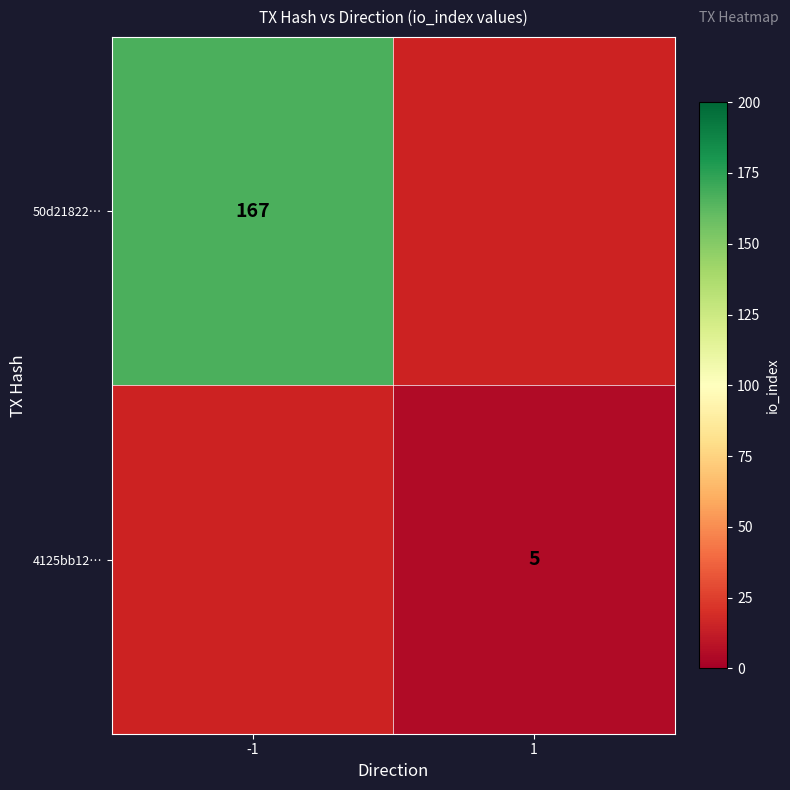

The 50d21822… series shows 287 at -1. True or false?

False